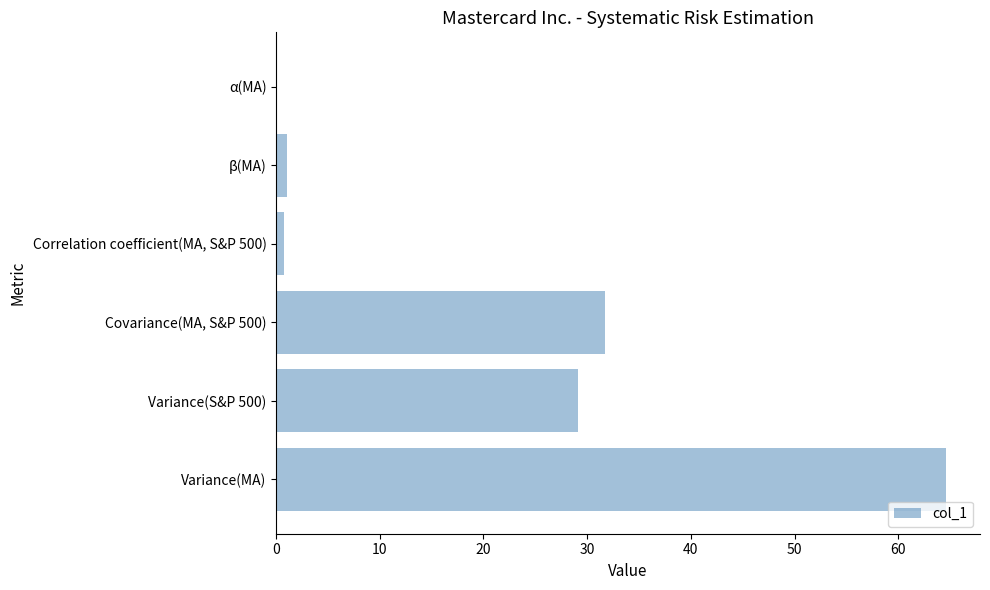

The value at α(MA) is 0.0. True or false?

True